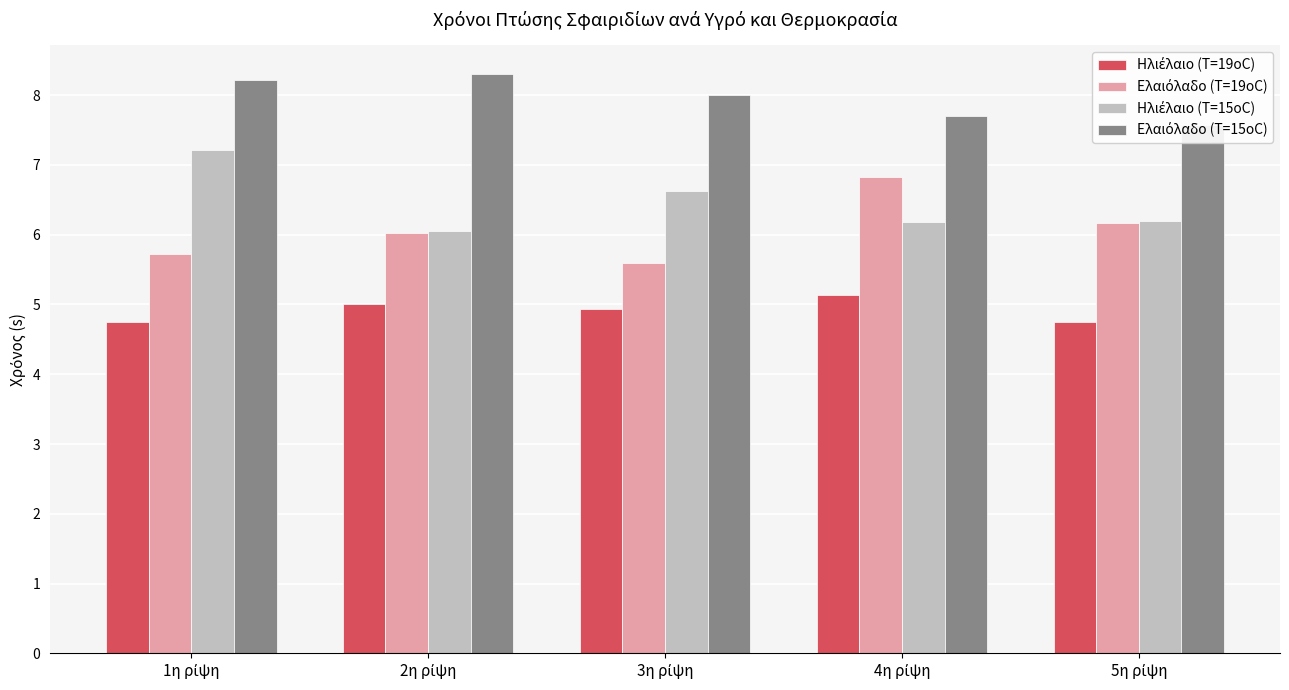

At which label is Ηλιέλαιο (T=15οC) closest to 6?

2η ρίψη